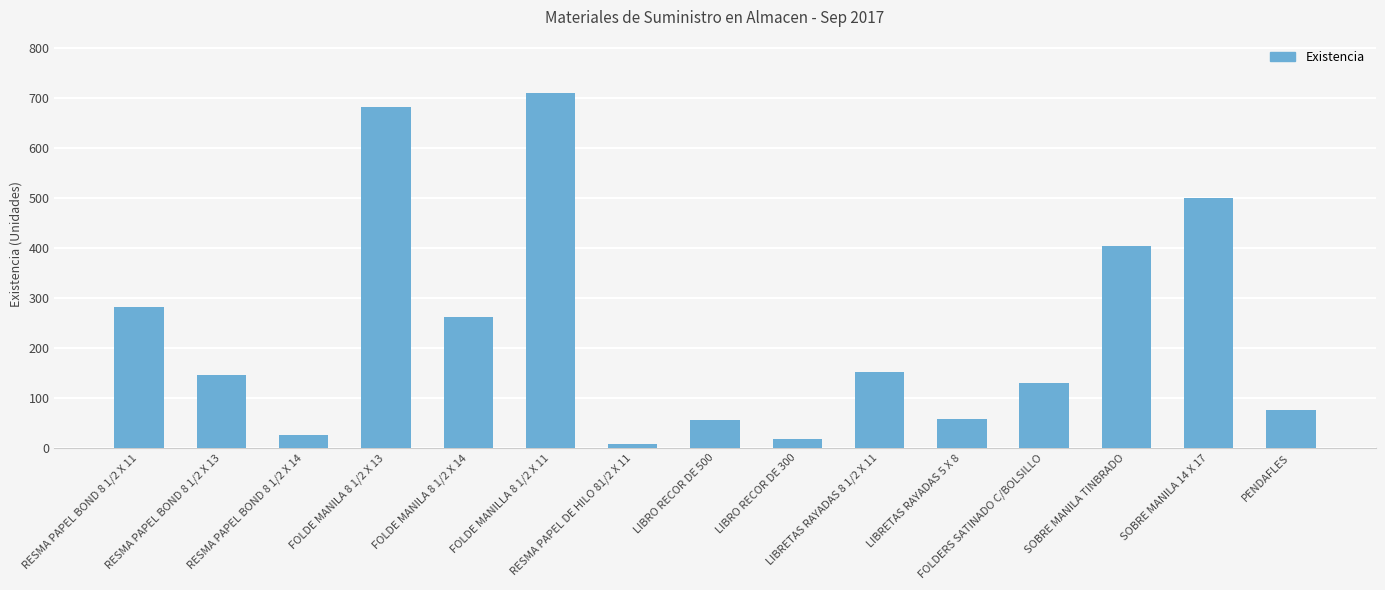

What is the ratio of the value at FOLDERS SATINADO C/BOLSILLO to the value at LIBRETAS RAYADAS 5 X 8?

2.2